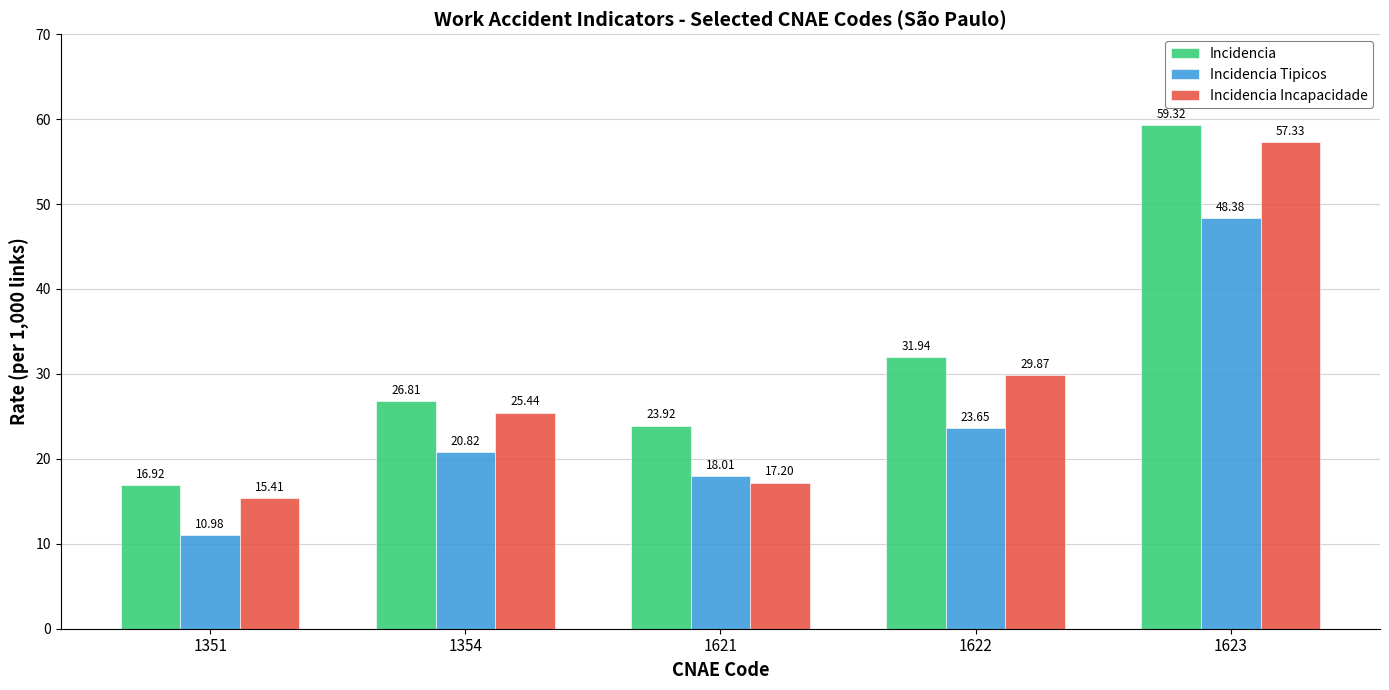

What is the lowest value of the Incidencia Incapacidade series?

15.4